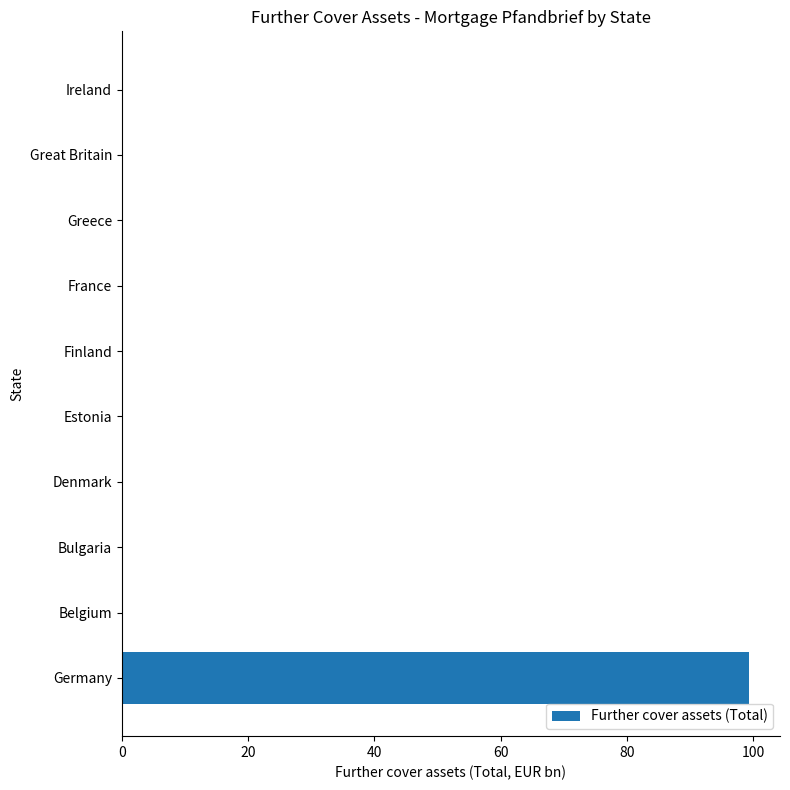

The value at Great Britain is 46.7. True or false?

False